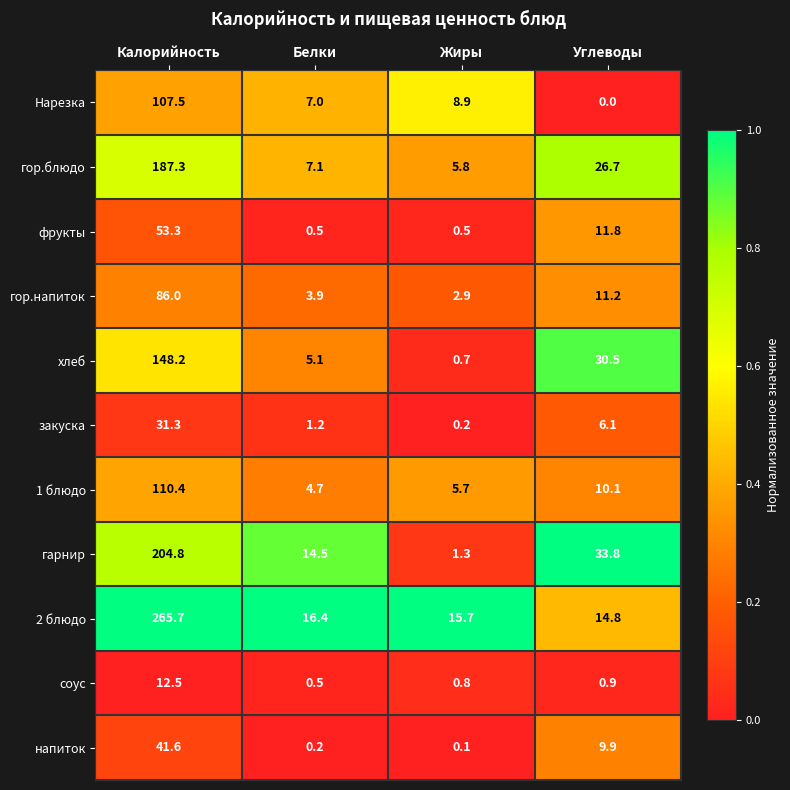

What is the average value of the напиток series?

13.0